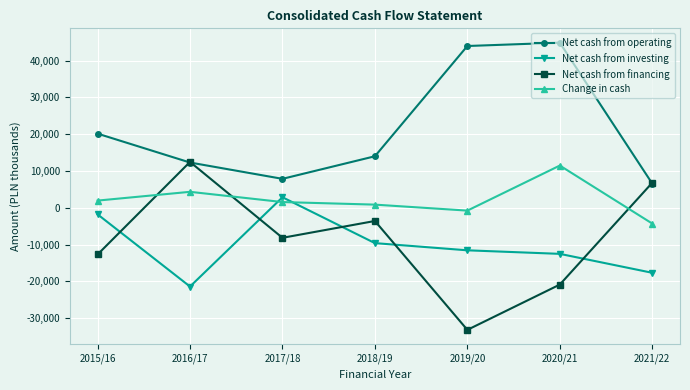

Does the chart display data point markers on the line(s)?

Yes